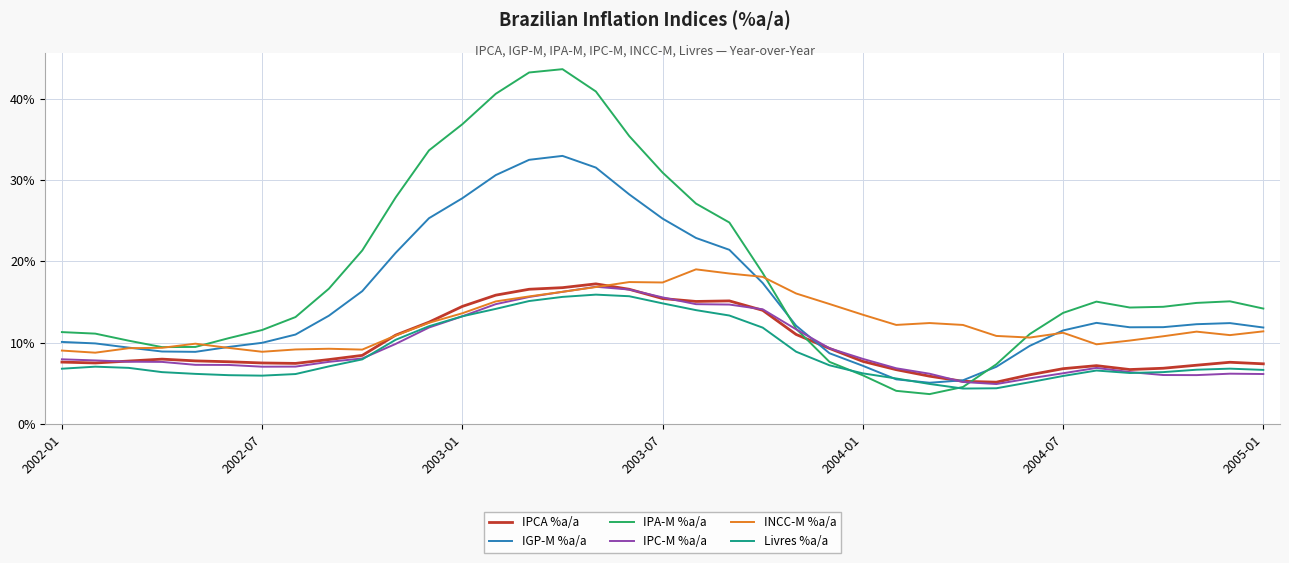

Which series has the largest total across all categories?

IPA-M %a/a